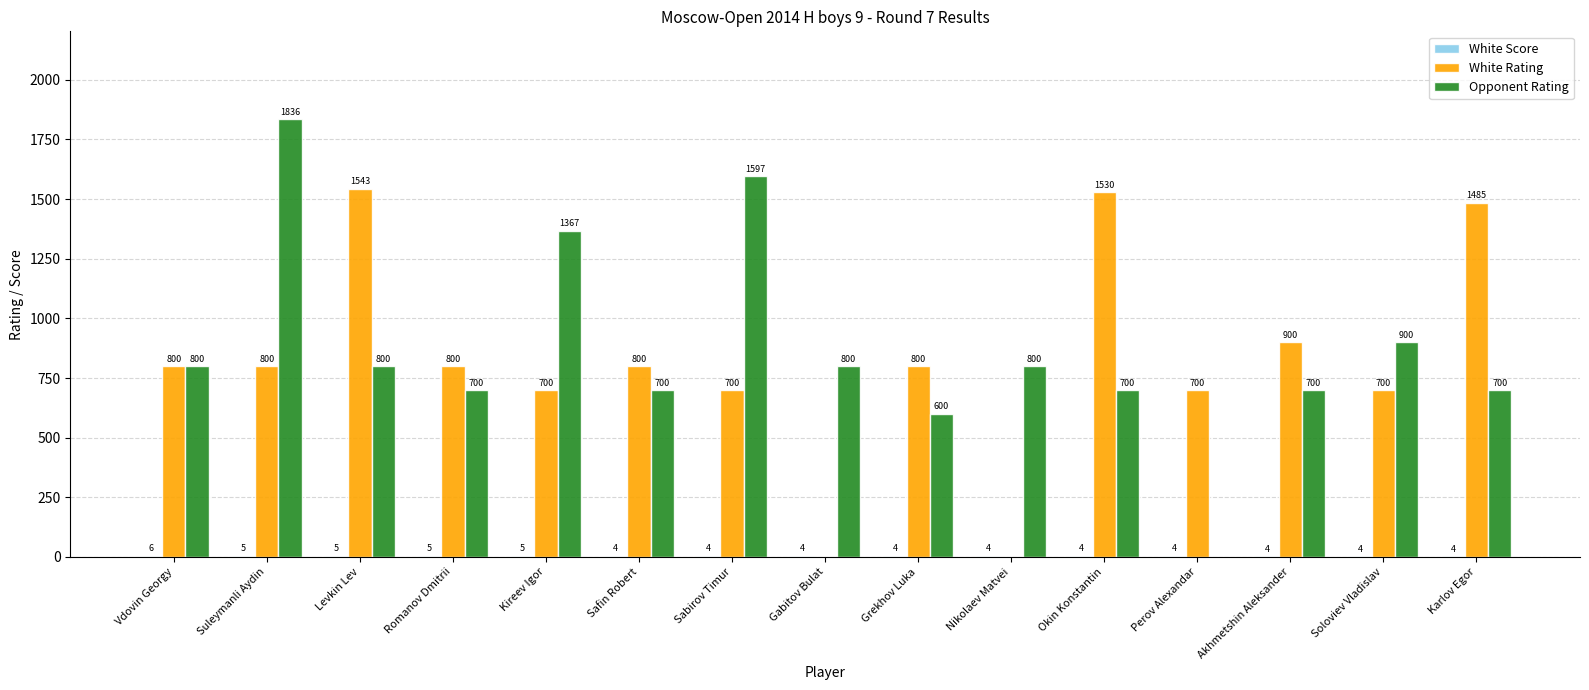

What is the sum of the White Rating values at Gabitov Bulat and Okin Konstantin?

1530.0